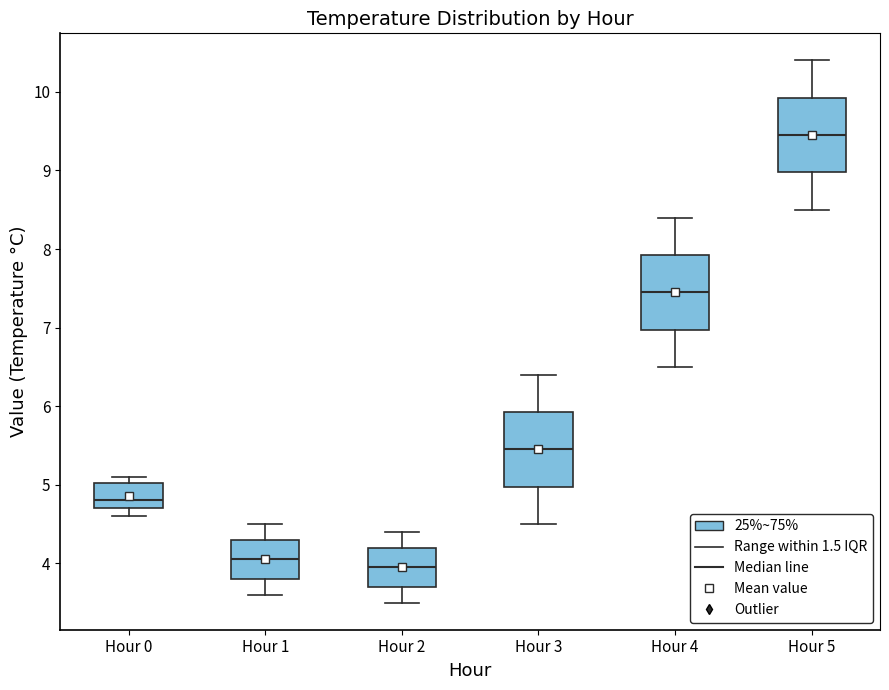

Reading left to right, read every box against the y-axis: the position of its median line, the range the box covers, and the ends of its whiskers. The values are not printed on the chart, so give them approximately, as read against the axis.

Hour 0: median 4.8, box 4.7 to 5.0, whiskers 4.6 to 5.1
Hour 1: median 4.1, box 3.8 to 4.3, whiskers 3.6 to 4.5
Hour 2: median 4.0, box 3.7 to 4.2, whiskers 3.5 to 4.4
Hour 3: median 5.5, box 5.0 to 5.9, whiskers 4.5 to 6.4
Hour 4: median 7.5, box 7.0 to 7.9, whiskers 6.5 to 8.4
Hour 5: median 9.5, box 9.0 to 9.9, whiskers 8.5 to 10.4